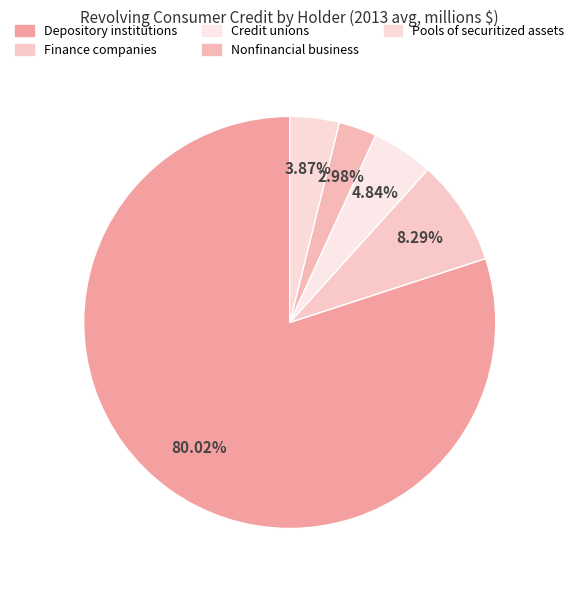

Approximately how many times larger is the value at Nonfinancial business compared to Pools of securitized assets?

0.8